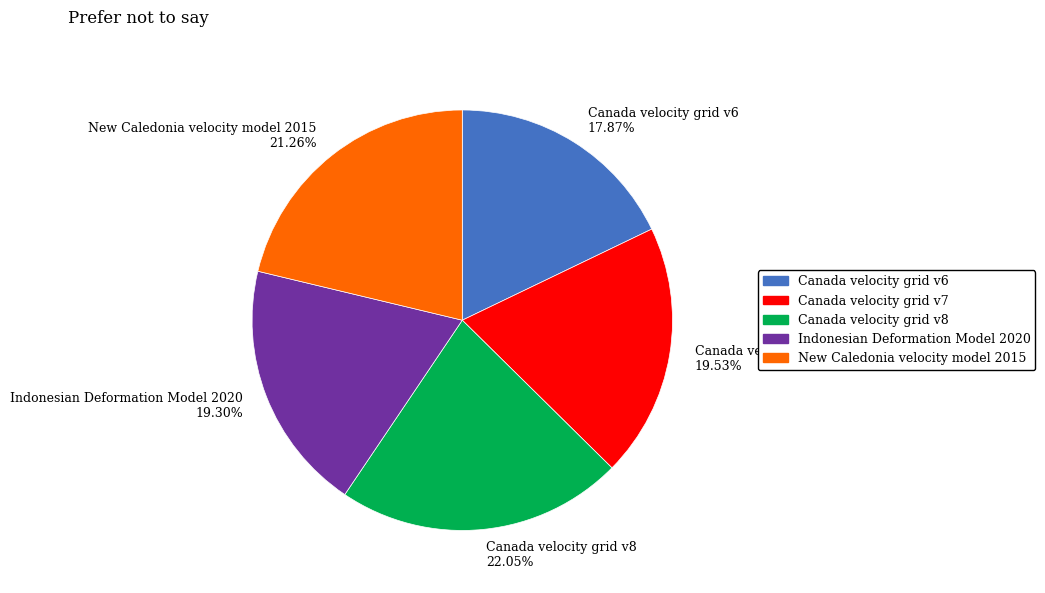

Is the sum of Canada velocity grid v6 and Canada velocity grid v7 greater than half?

No